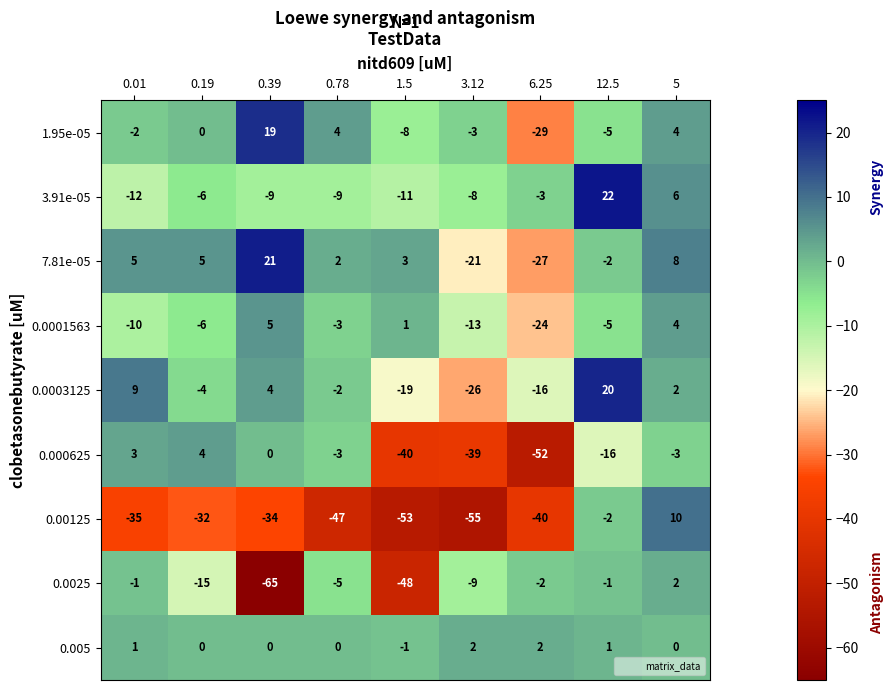

Which series has the widest spread of values?

0.0025